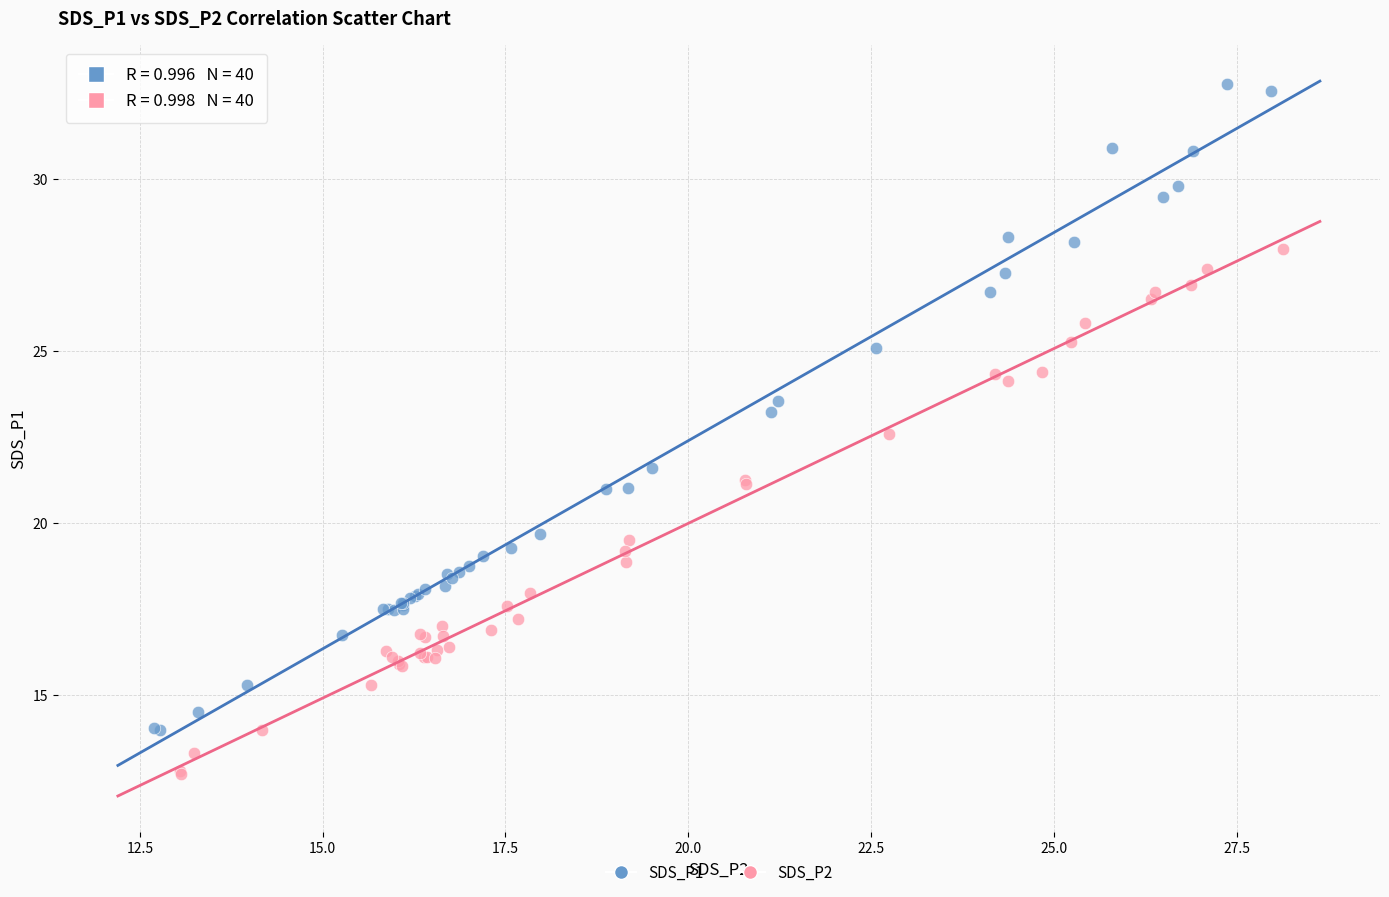

Which series contains the highest Y value?

SDS_P1